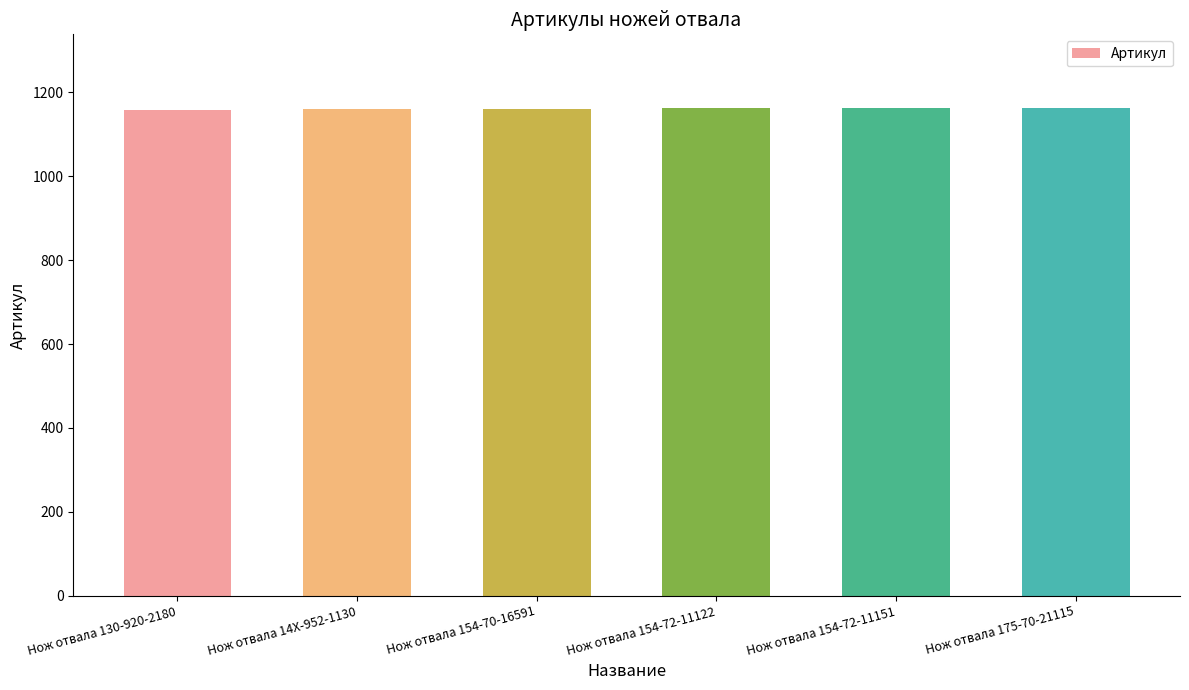

Does the chart contain stacked bars?

No